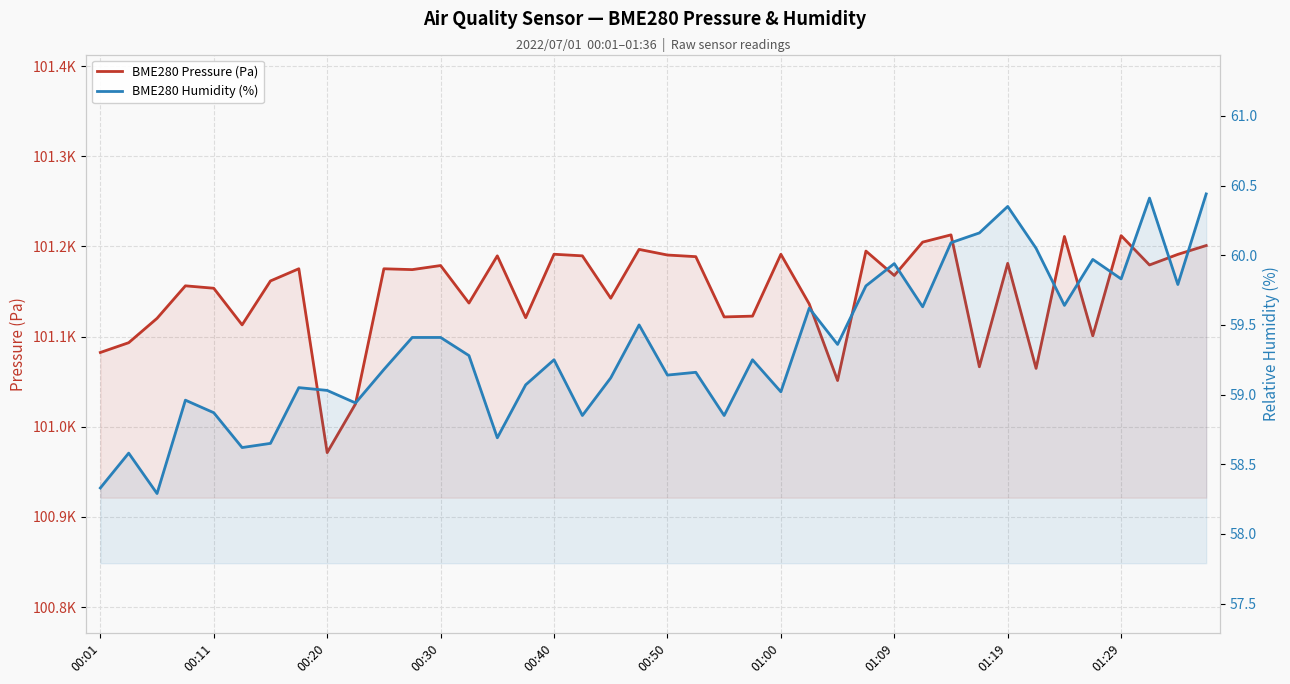

True or false: BME280 Humidity (%) and BME280 Pressure (Pa) cross at least once.

False